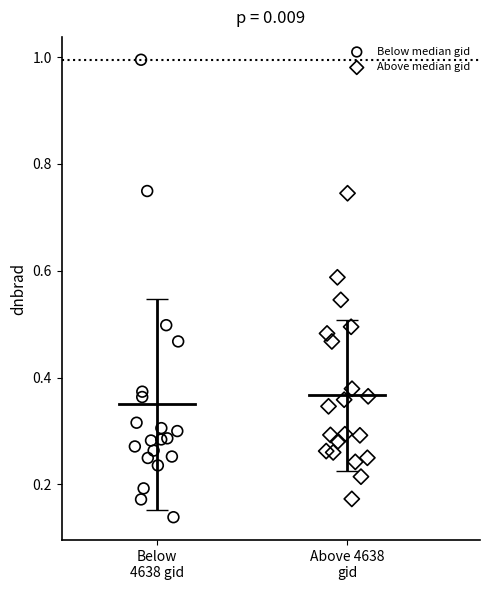

Which series reaches the minimum Y coordinate?

Below median gid